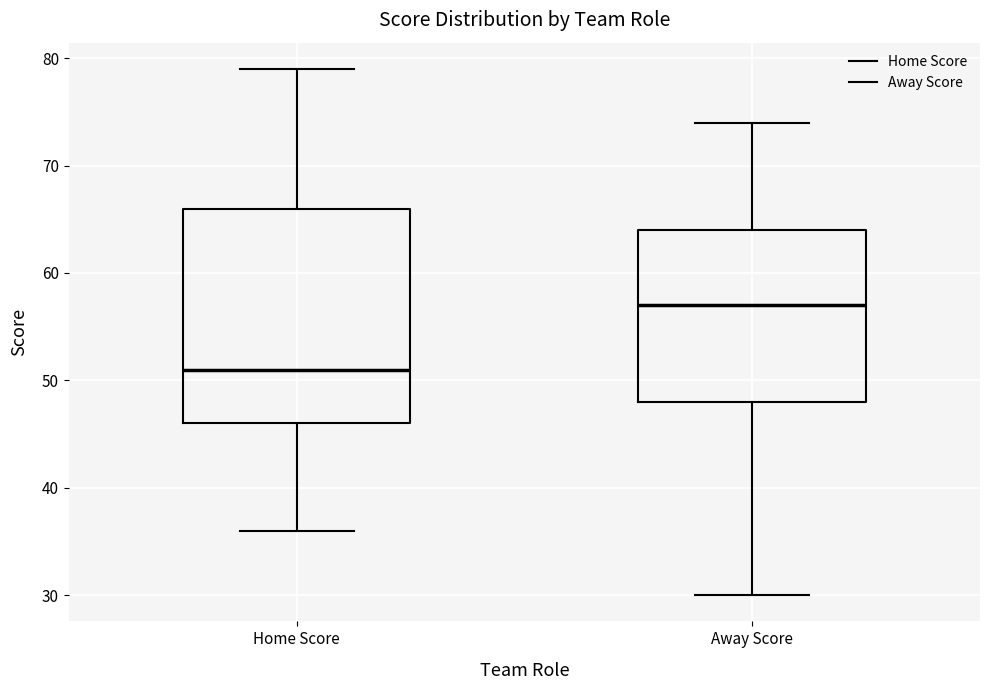

Reading left to right, transcribe this box plot: for each box, give where its median line is, the range the box spans, and where its two whiskers end, as read against the y-axis. The values are not printed on the chart, so give them approximately, as read against the axis.

Home Score: median 51, box 46 to 66, whiskers 36 to 79
Away Score: median 57, box 48 to 64, whiskers 30 to 74